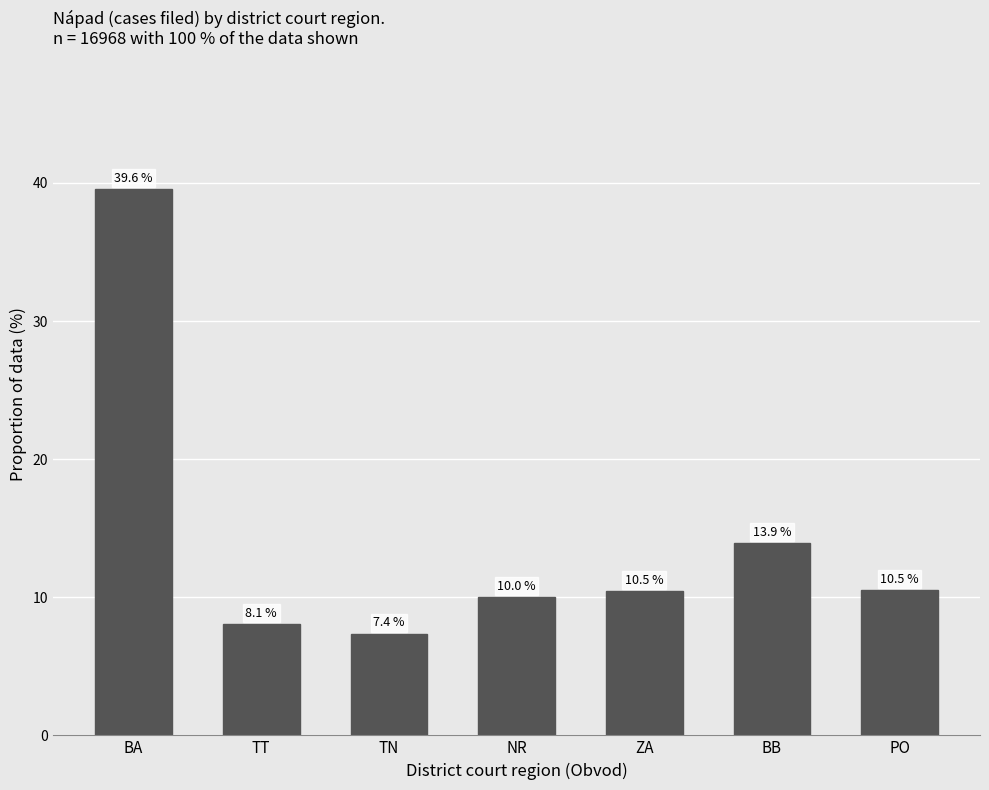

Reading left to right, transcribe all the data shown in this chart.

39.6	8.1	7.4	10.0	10.5	13.9	10.5